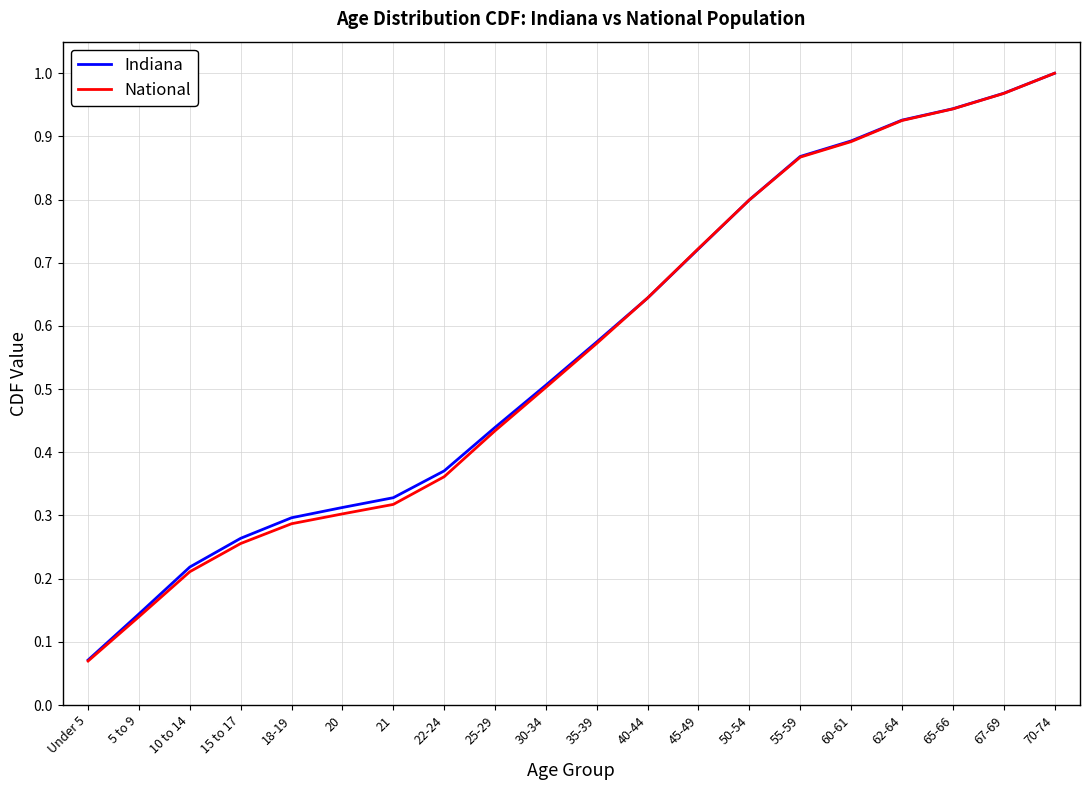

What is the difference between the National values at 21 and 50-54?

0.5